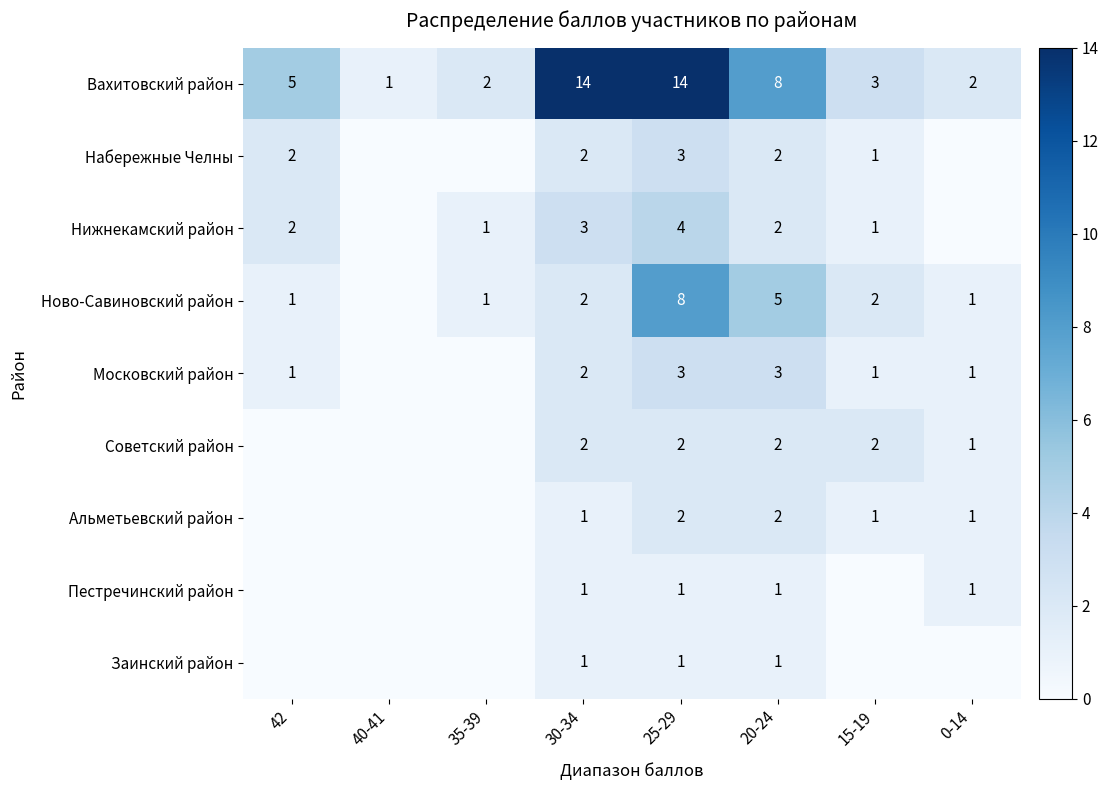

Which category has the highest value across all series?

30-34